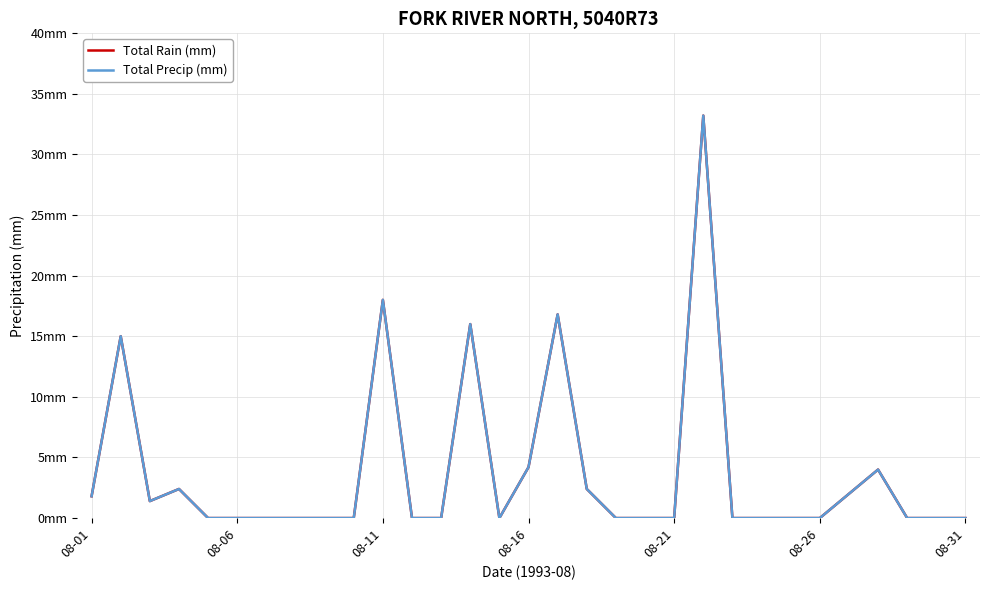

Is this an area chart (filled region under the line)?

No